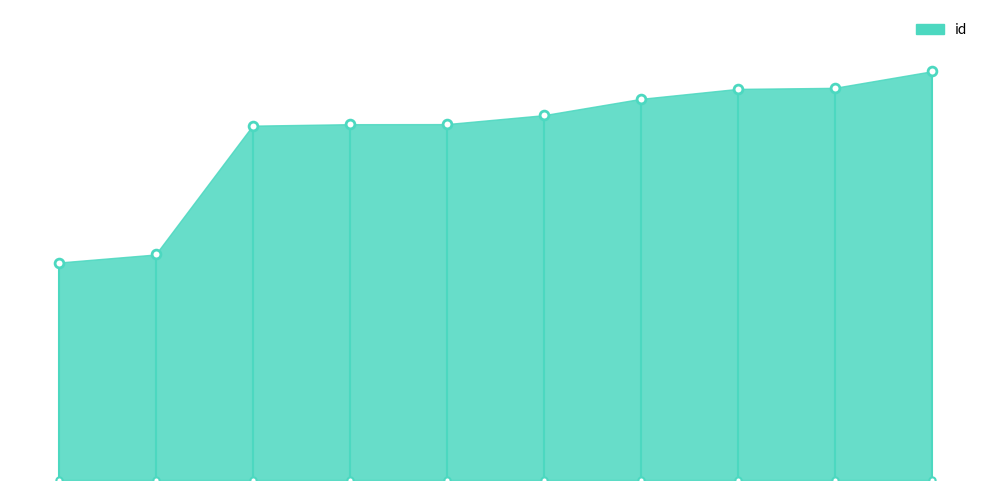

What is the change in value from 7407 to 7665?

+2127